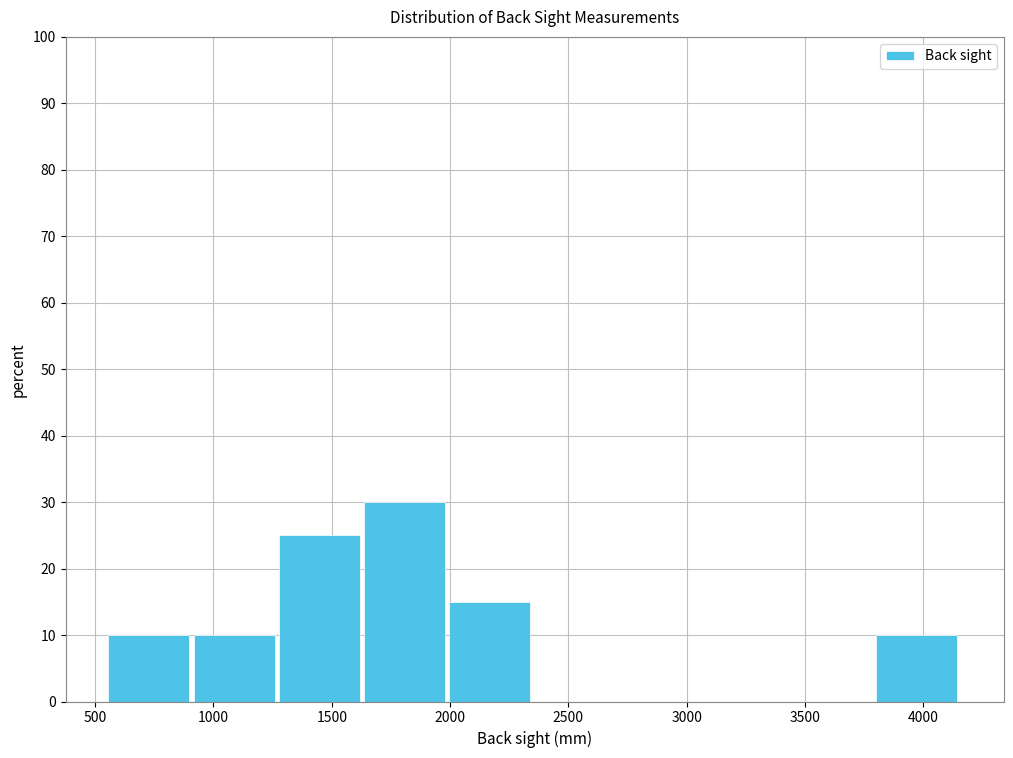

Over which range of the x-axis is the bar tallest?

1650 to 2000